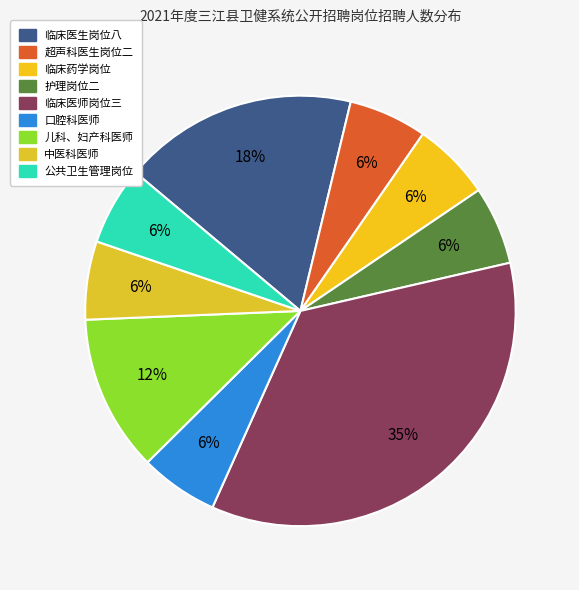

Count the number of slices in the pie.

9